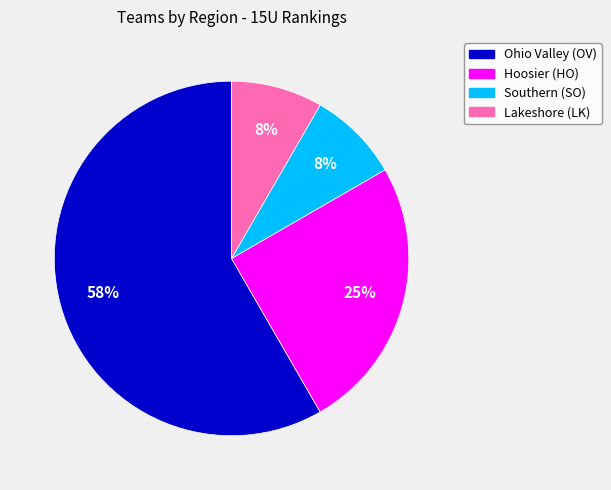

The Southern (SO) slice represents 1% of the pie. True or false?

False